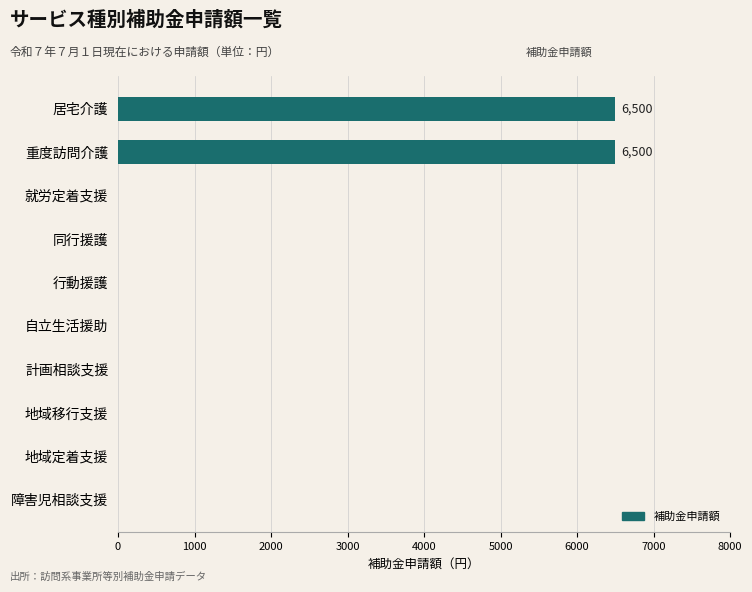

What is the maximum value shown in the chart?

6500